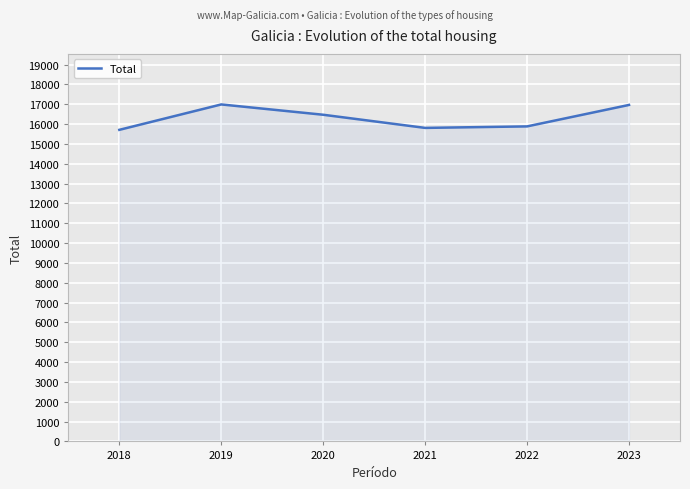

True or false: the data shows 30321 at 2023.

False